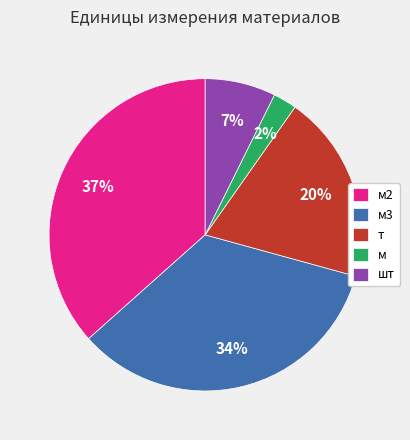

To the nearest percent, what is the difference between the м and шт slice percentages?

5%